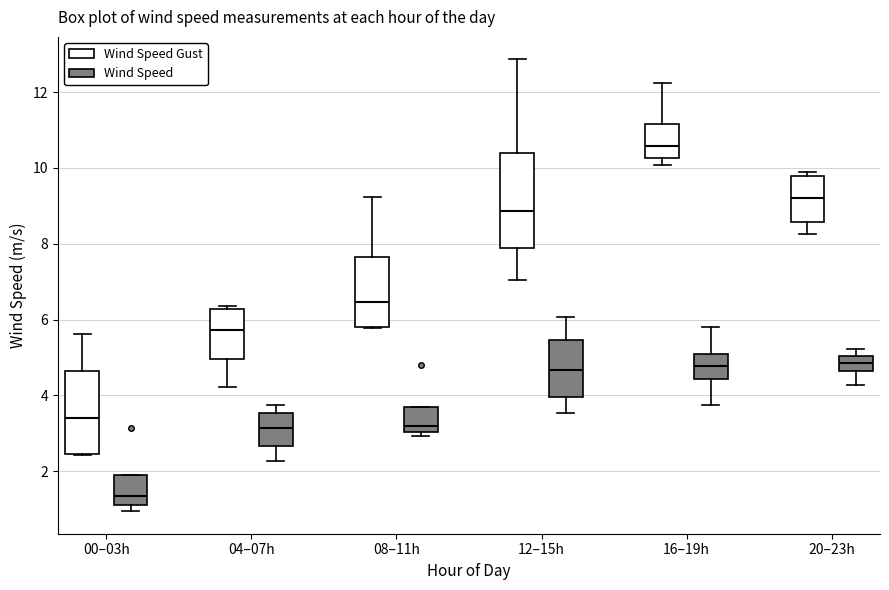

Which box has the lowest median line?

00–03h (Wind Speed)